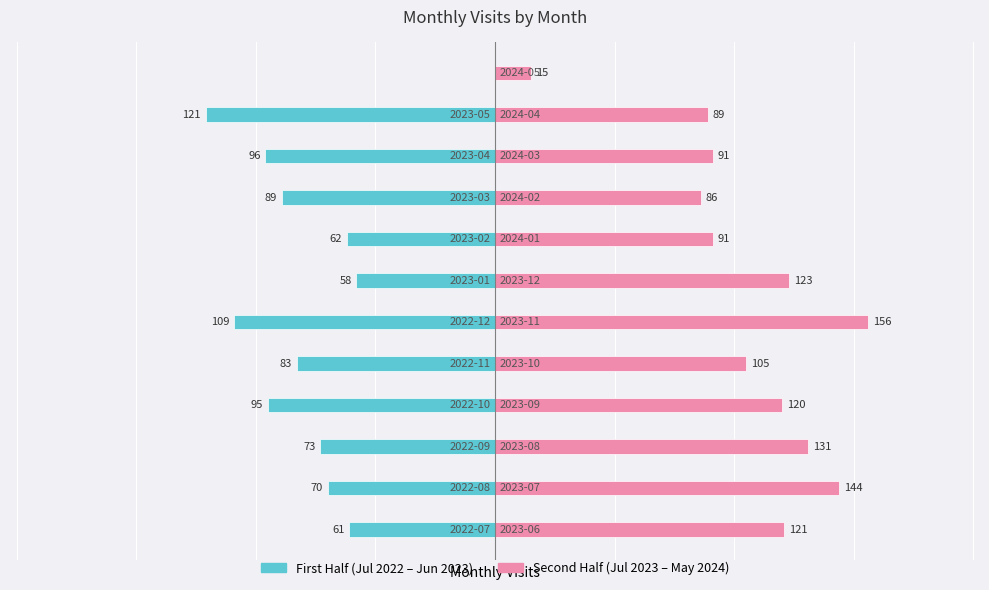

Reading right to left, what are all the values shown in this chart?

2024-05=15	2024-04=89	2024-03=91	2024-02=86	2024-01=91	2023-12=123	2023-11=156	2023-10=105	2023-09=120	2023-08=131	2023-07=144	2023-06=121	2023-05=121	2023-04=96	2023-03=89	2023-02=62	2023-01=58	2022-12=109	2022-11=83	2022-10=95	2022-09=73	2022-08=70	2022-07=61